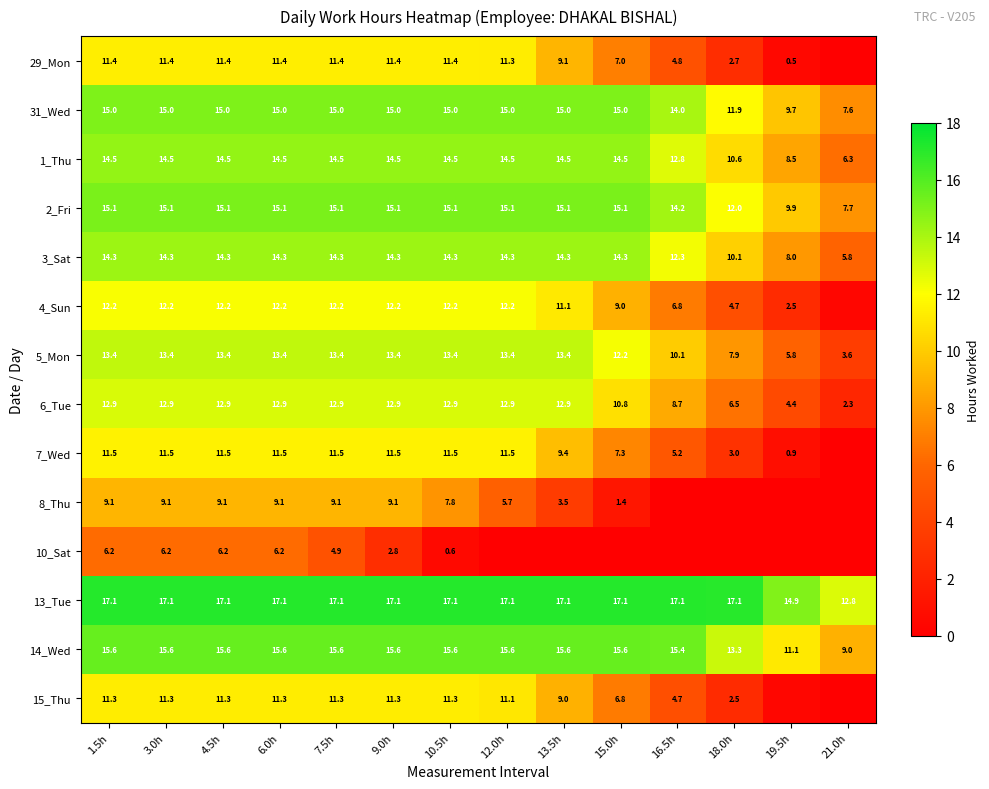

What is the lowest value of the 4_Sun series?

0.4